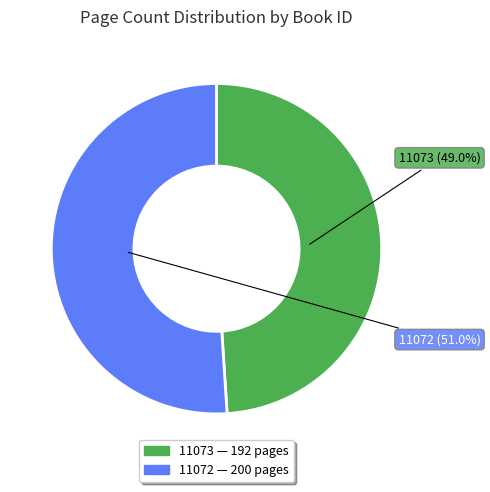

The 11072 slice represents 61% of the pie. True or false?

False